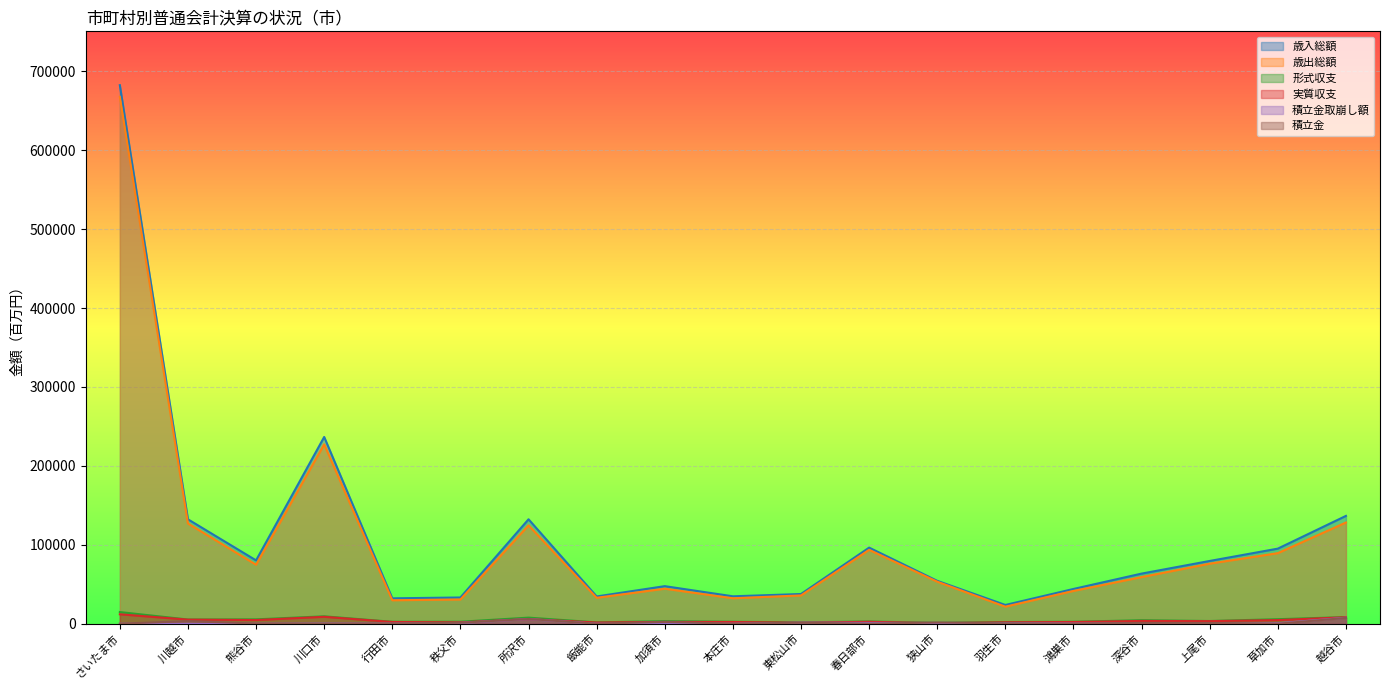

What is the average value of the 積立金取崩し額 series?

1060